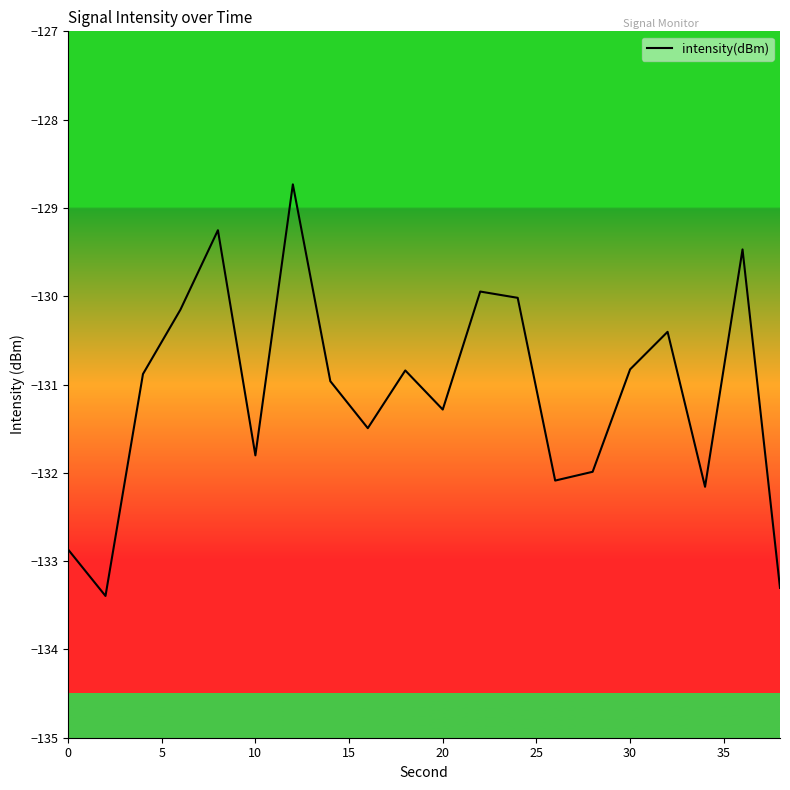

What is the difference between the maximum and minimum values?

4.7